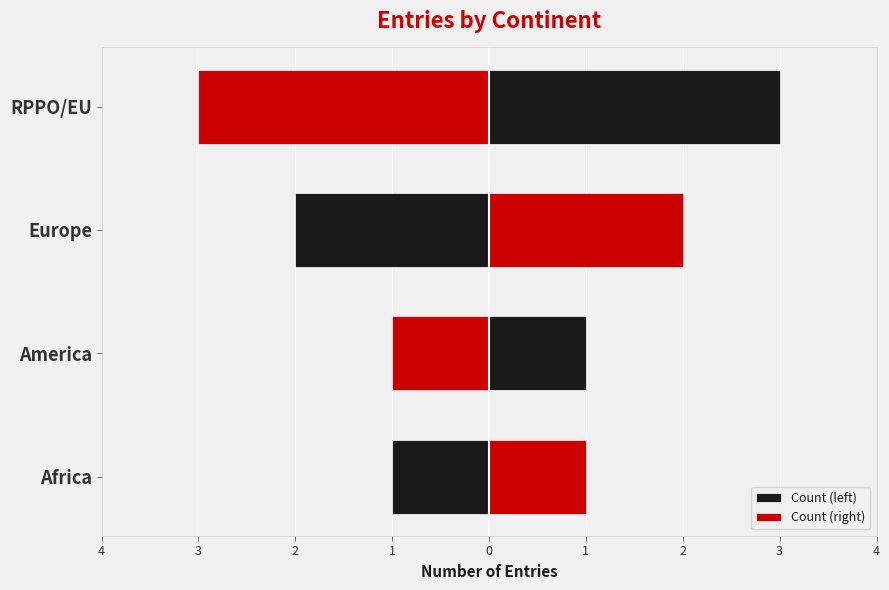

True or false: Count (right) has a value of 2 at Africa.

False